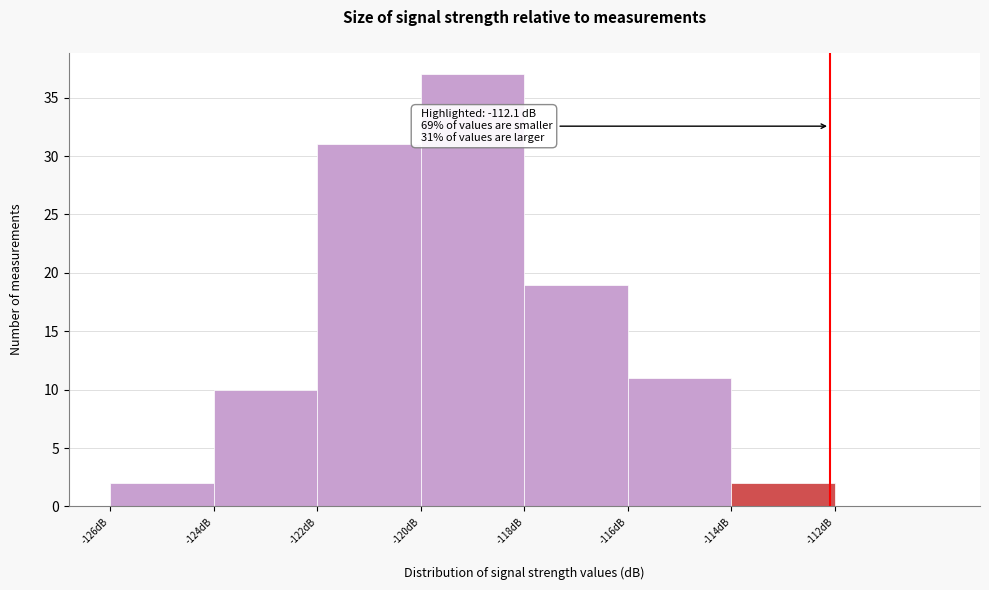

Over which range of the x-axis is the bar tallest?

-120 to -118